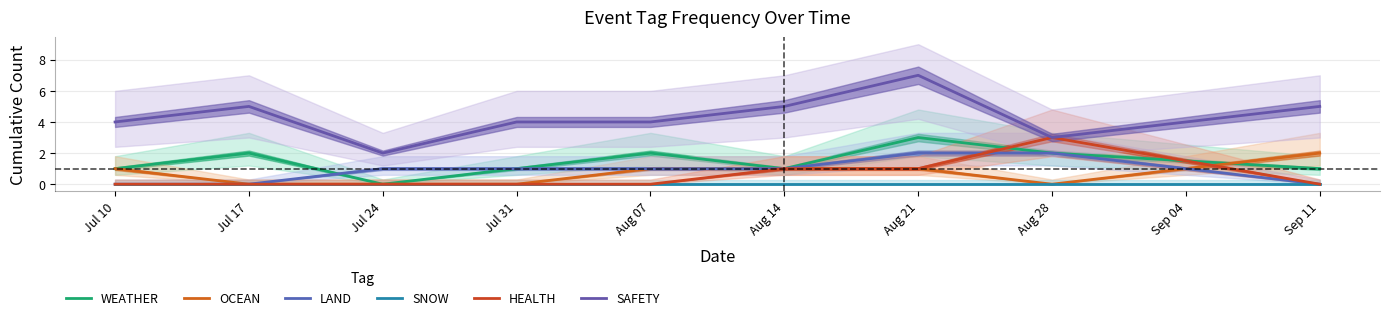

The value of HEALTH at Jul 17 is 0. True or false?

True